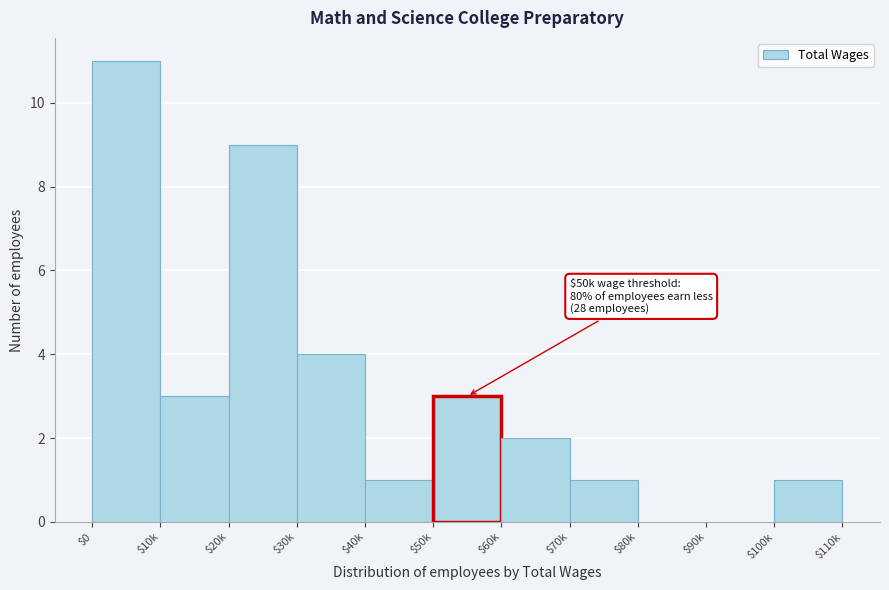

What is the maximum value shown in the chart?

11